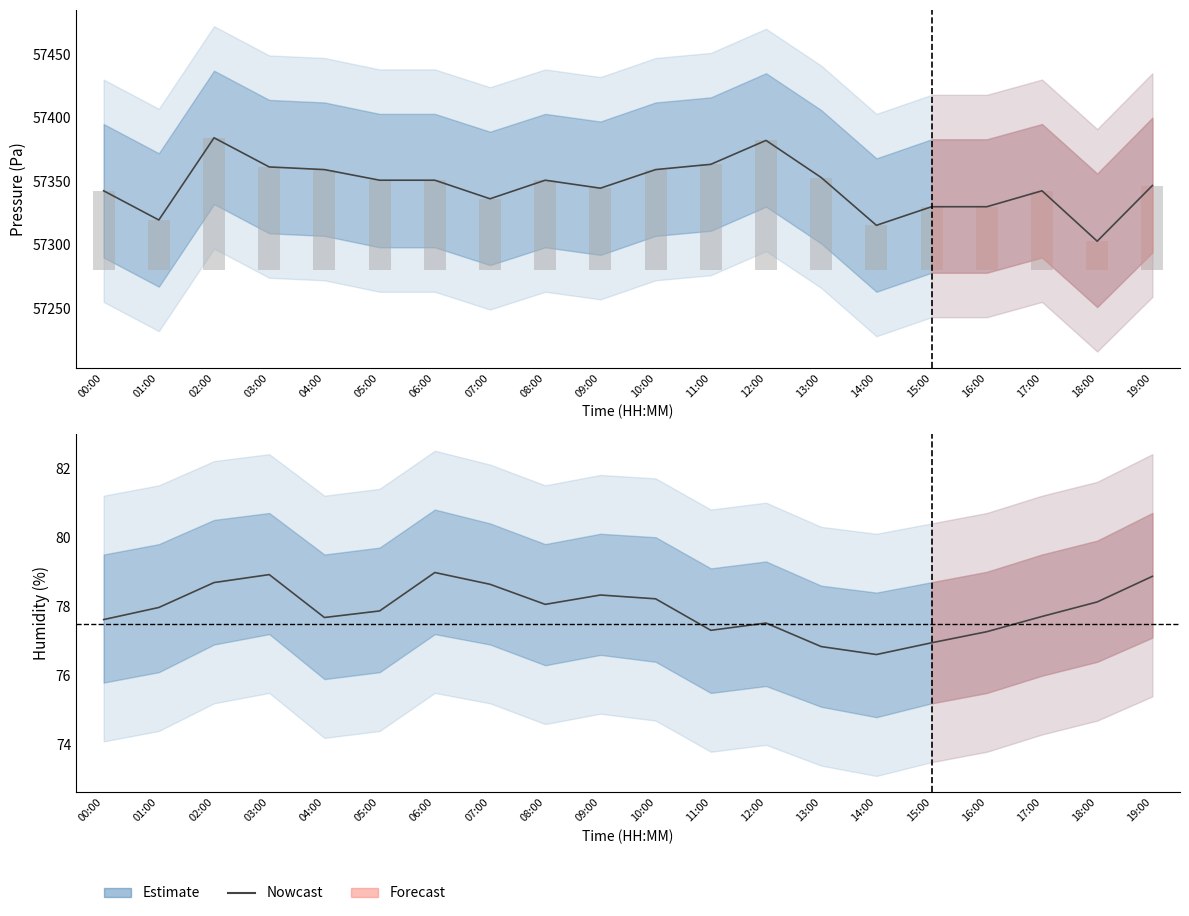

How many categories are shown in the chart?

20